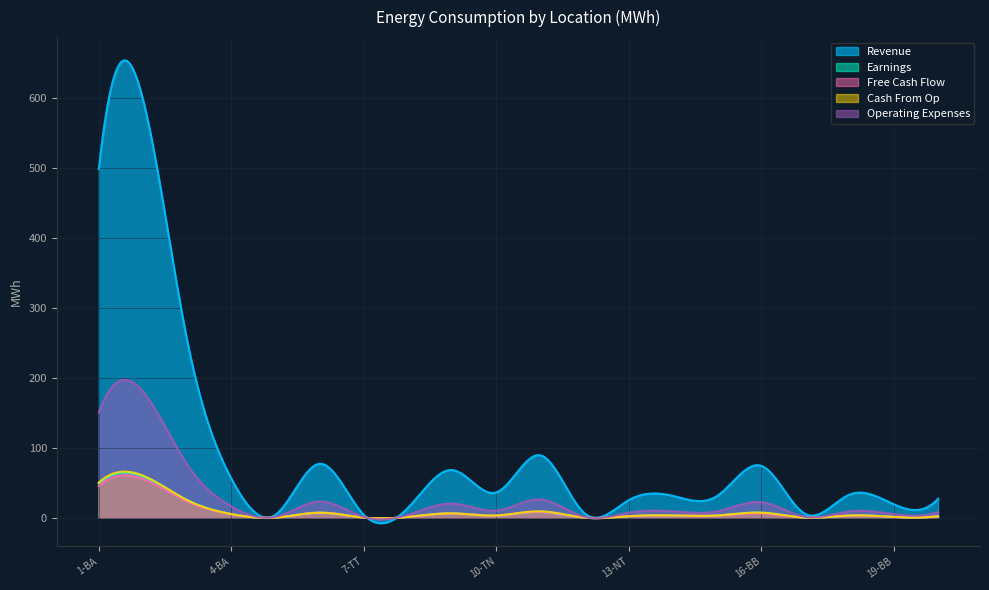

How many lines are shown in the chart?

5